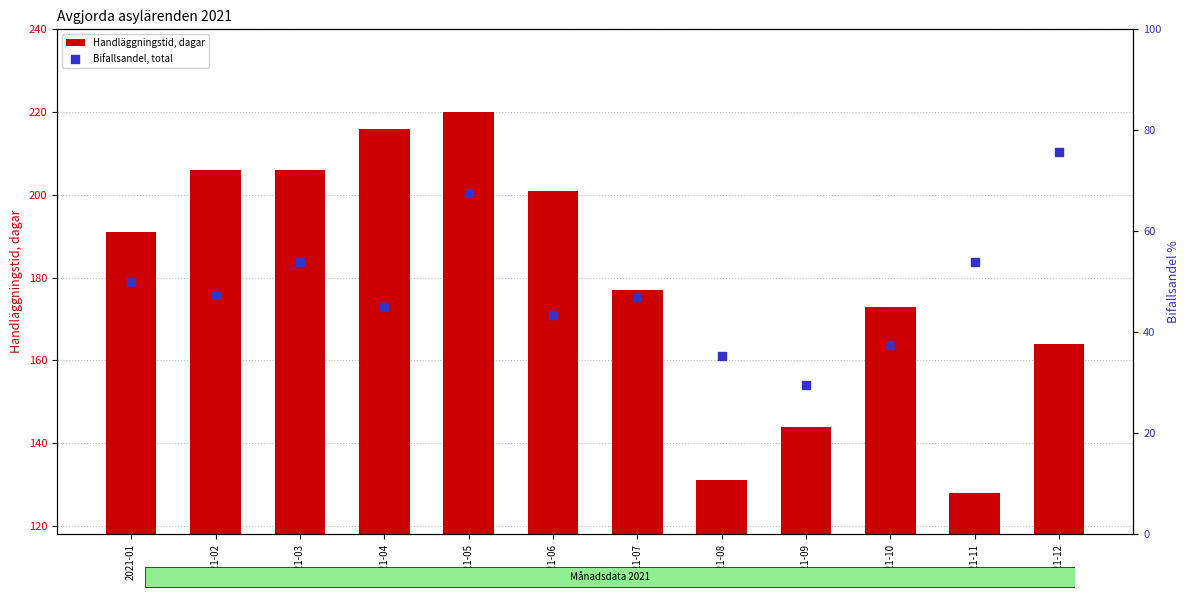

Which series has the widest spread of Y values?

Handläggningstid, dagar